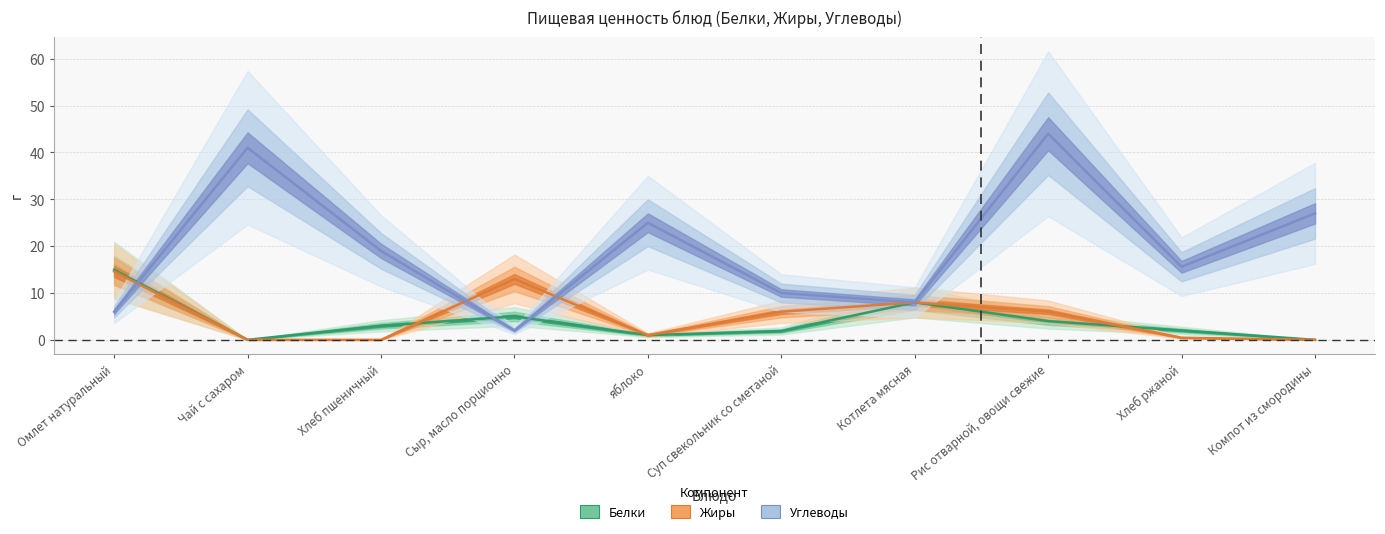

The Жиры series shows 6.3 at Чай с сахаром. True or false?

False